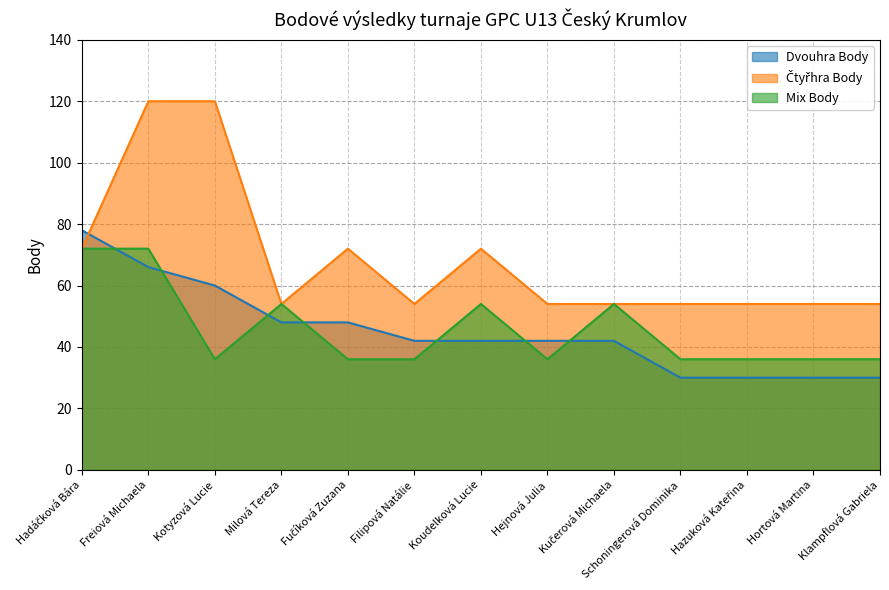

Rank the categories by Čtyřhra Body value from lowest to highest.

Milová Tereza, Filipová Natálie, Hejnová Julia, Kučerová Michaela, Schoningerová Dominika, Hazuková Kateřina, Hortová Martina, Klampflová Gabriela, Hadáčková Bára, Fučíková Zuzana, Koudelková Lucie, Freiová Michaela, Kotyzová Lucie